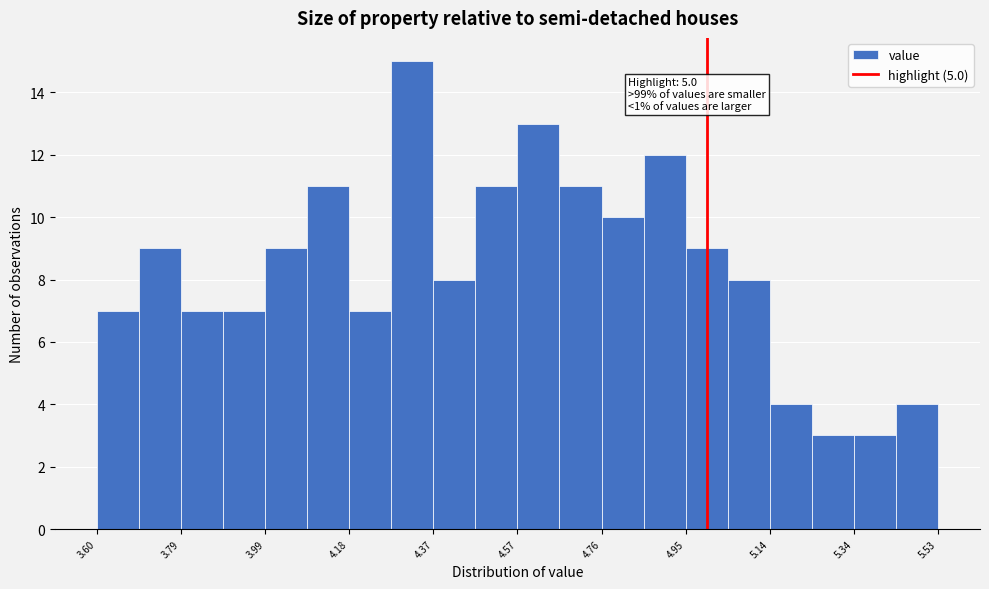

Over which range of the x-axis is the bar tallest?

4.28 to 4.38